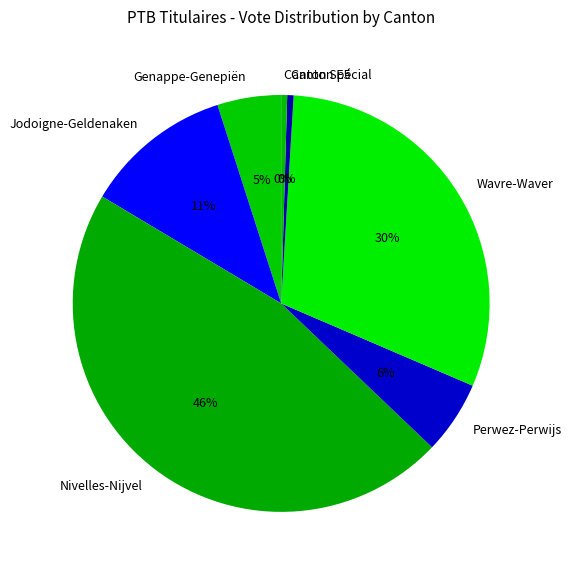

Does any single category account for the majority?

No